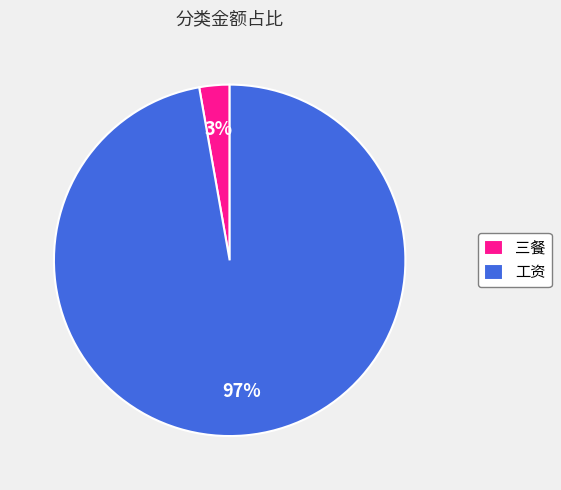

Is it true that 三餐 is 15% of the pie?

False